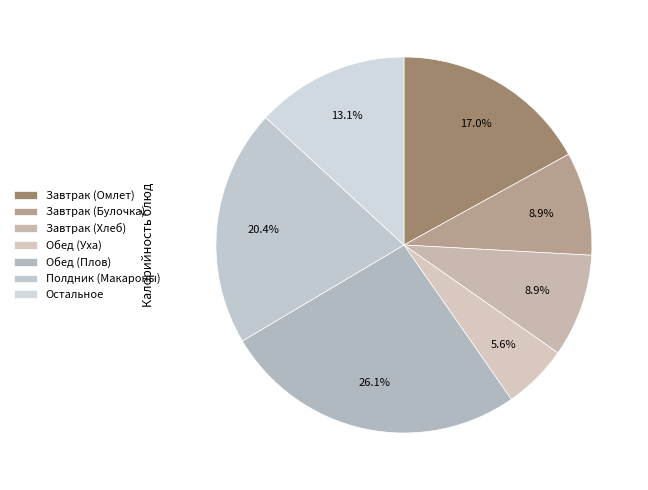

Which has a higher value, Завтрак (Хлеб) or Полдник (Макароны)?

Полдник (Макароны)